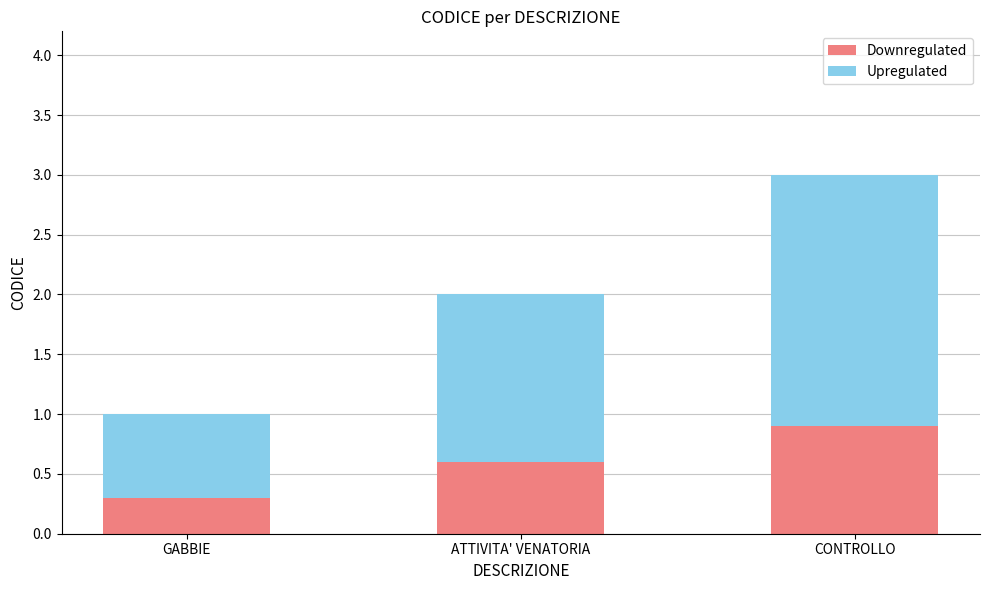

Rank the categories by Downregulated value from highest to lowest.

CONTROLLO, ATTIVITA' VENATORIA, GABBIE